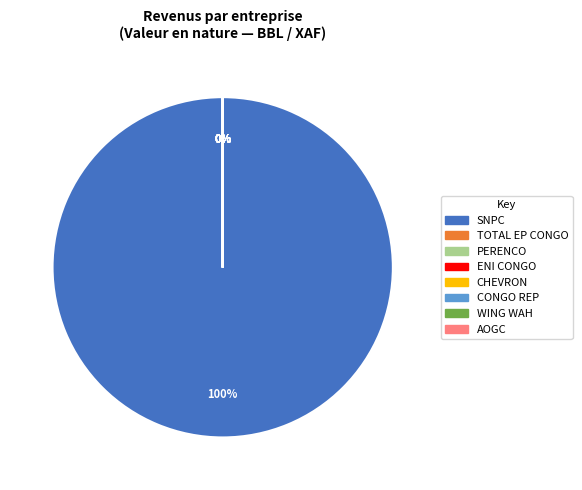

Which category has the biggest portion of the pie?

SOCIETE NATIONALE DES PETROLES DU CONGO